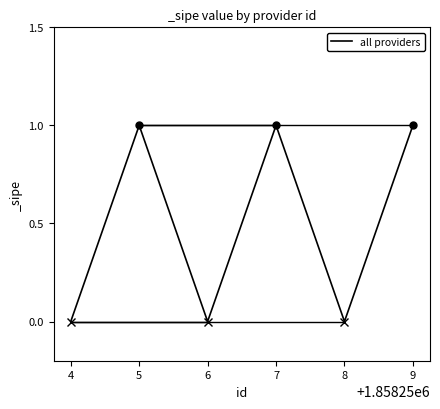

What is the maximum value shown in the chart?

1